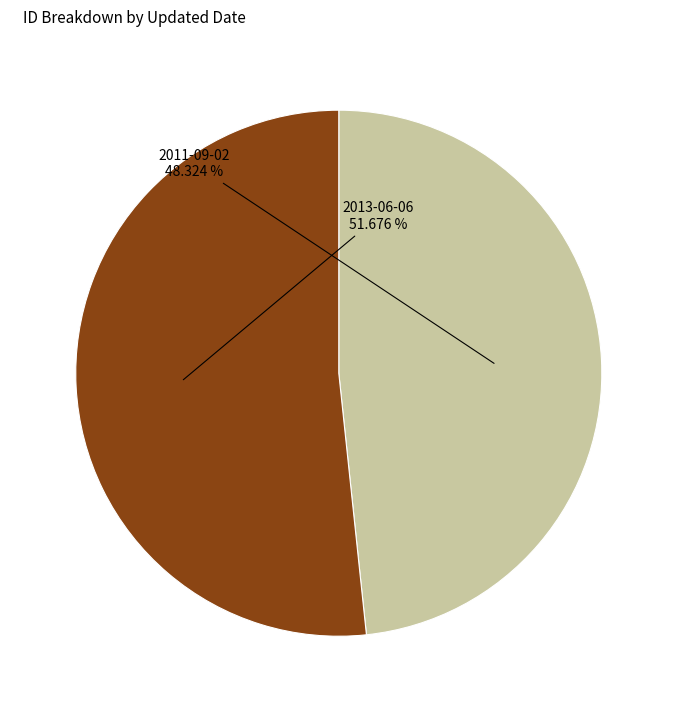

Is there a majority slice in this chart?

Yes